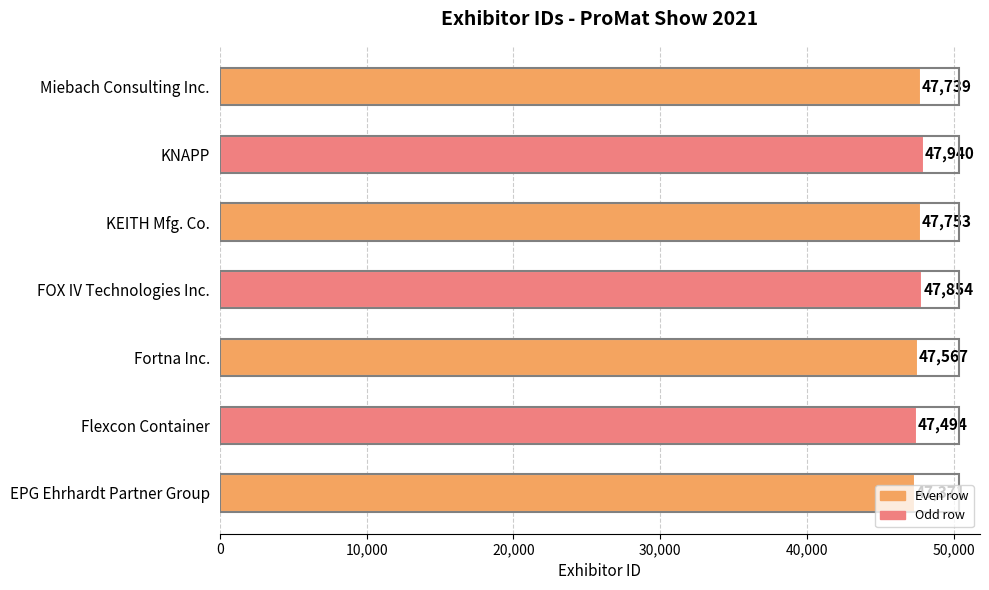

Rank the categories by value from highest to lowest.

KNAPP, FOX IV Technologies Inc., KEITH Mfg. Co., Miebach Consulting Inc., Fortna Inc., Flexcon Container, EPG Ehrhardt Partner Group